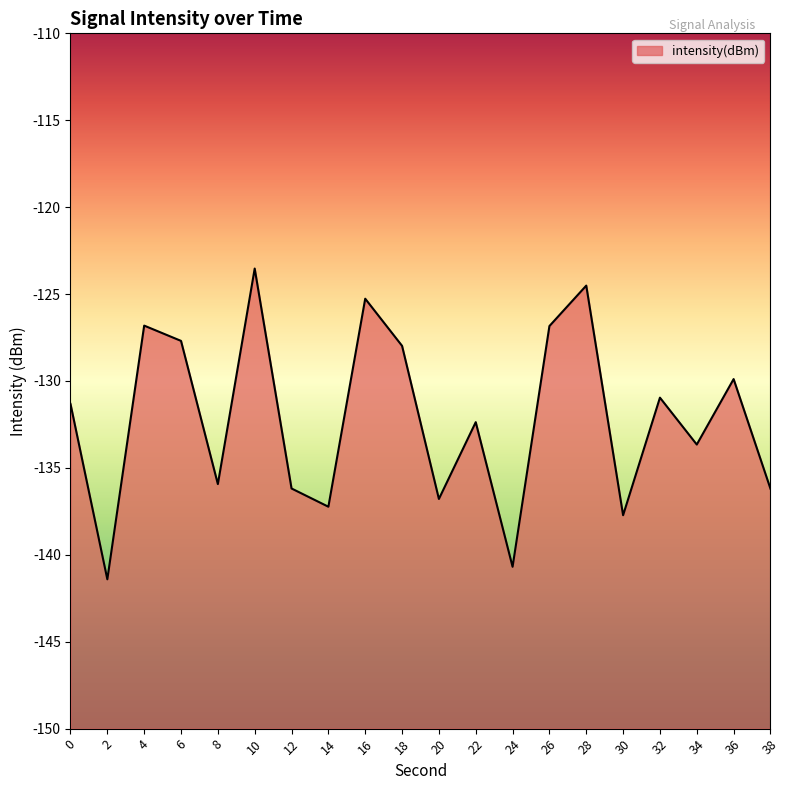

What is the sum of the values at 30 and 4?

-264.5